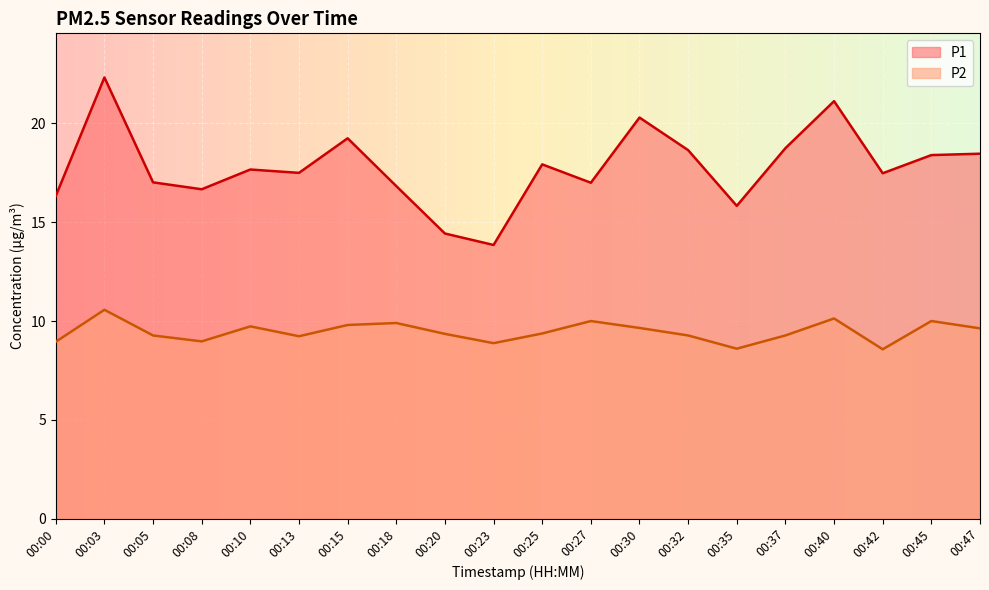

What is the lowest value of the P2 series?

8.6